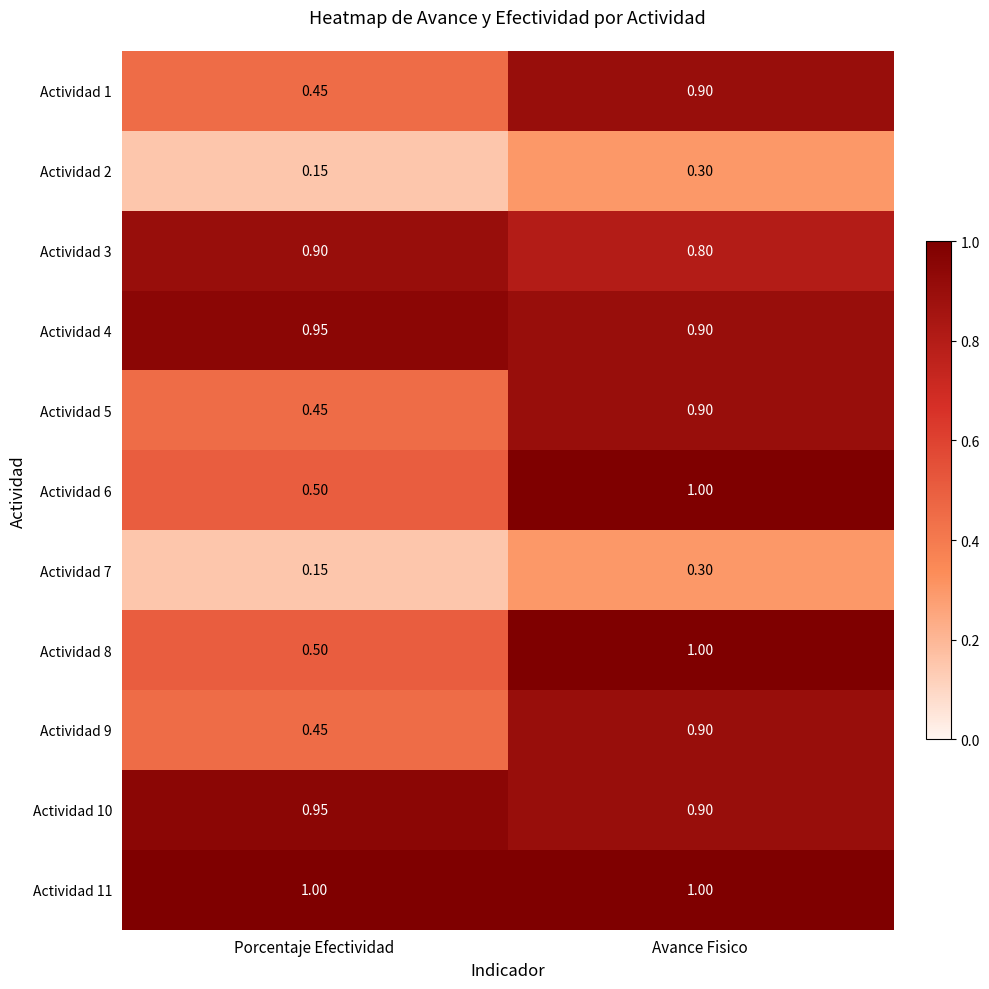

At which label is Actividad 4 closest to 0?

Avance Fisico